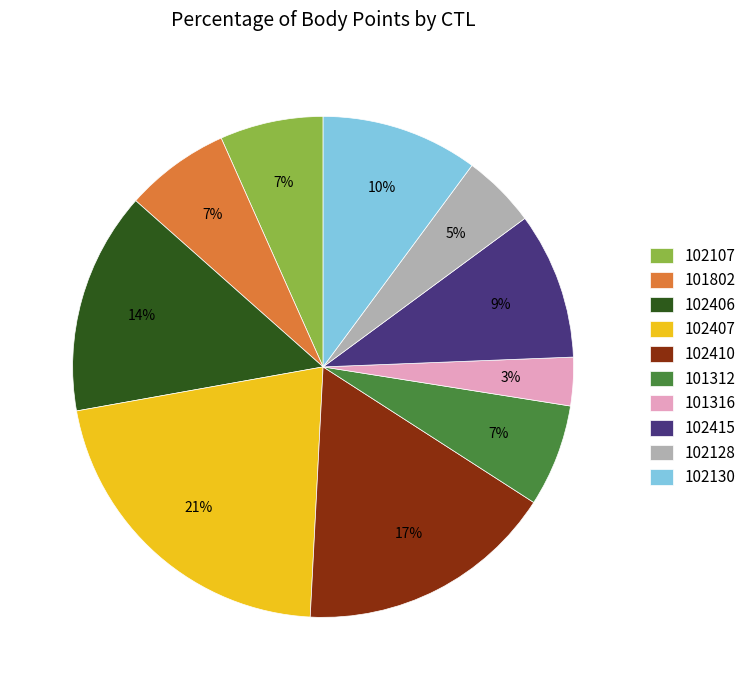

Which has a higher value, 101312 or 102407?

102407